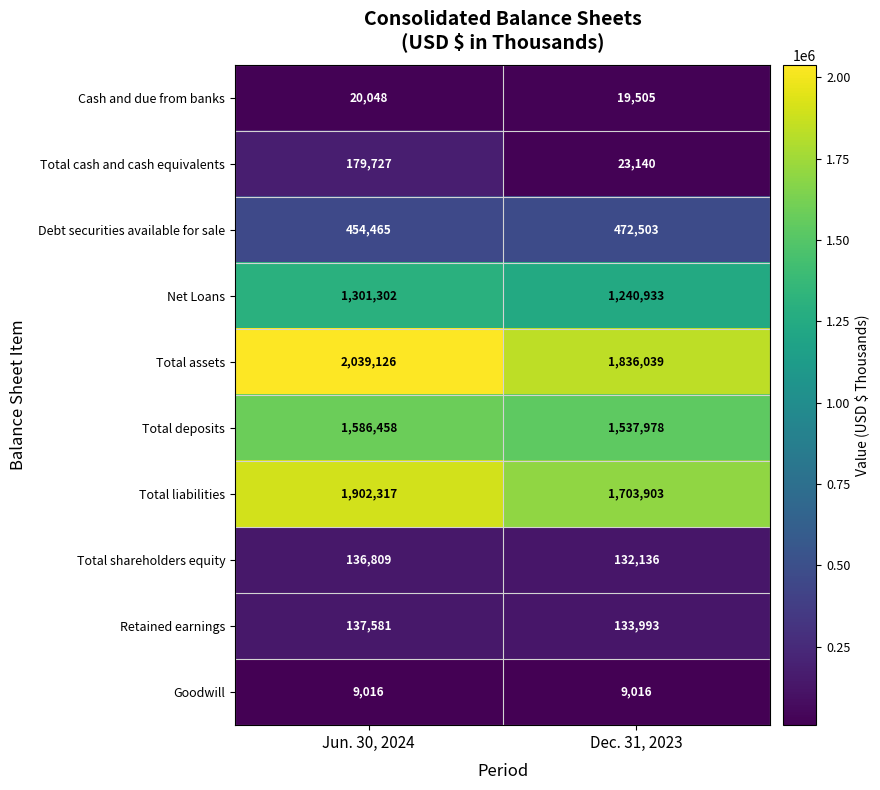

What is the smallest value displayed?

9016